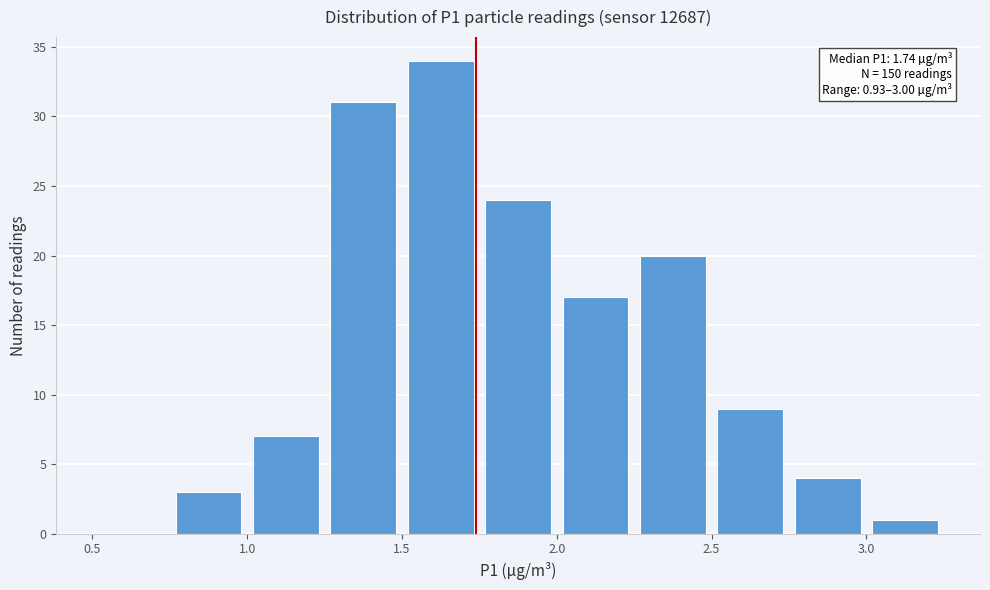

Which range on the x-axis has the tallest bar?

1.50 to 1.75